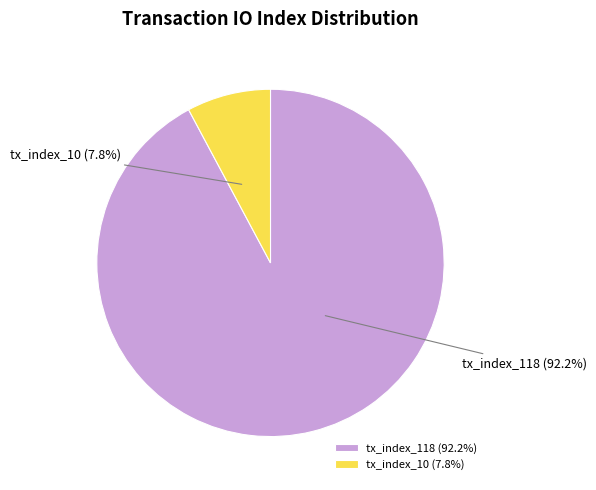

Is there a majority slice in this chart?

Yes